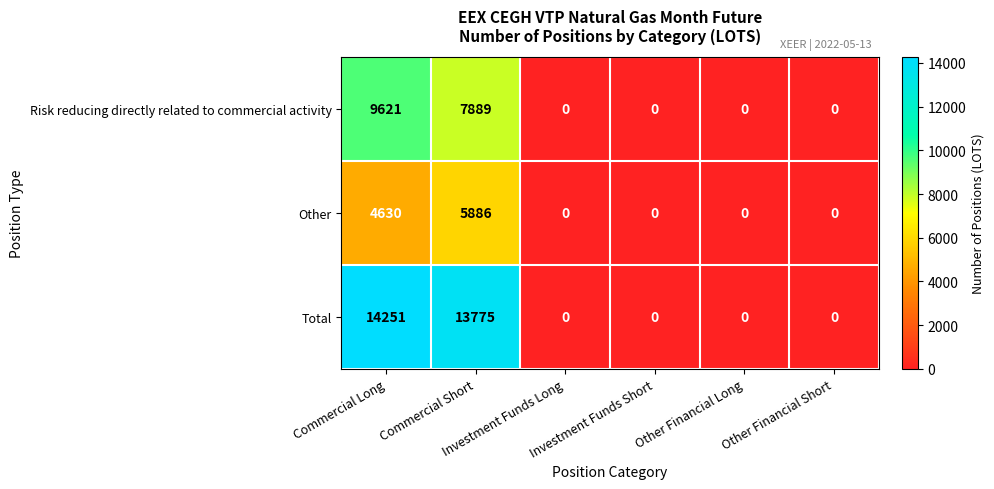

Rank the series by their average value, from lowest to highest.

Other, Risk reducing directly related to commercial activity, Total